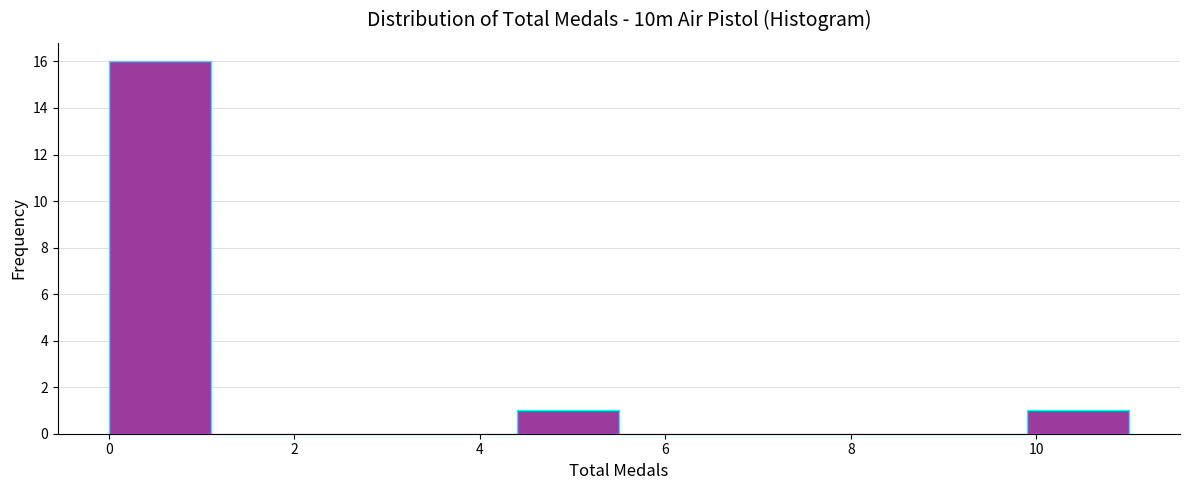

Reading left to right, list every bar in this chart as the range it spans on the x-axis followed by its height. Neither the bar edges nor the heights are printed on the chart, so give them approximately, as read against the axes.

0.0 to 1.1: 16
1.1 to 2.2: 0
2.2 to 3.3: 0
3.3 to 4.4: 0
4.4 to 5.5: 1
5.5 to 6.6: 0
6.6 to 7.7: 0
7.7 to 8.8: 0
8.8 to 9.9: 0
9.9 to 11.0: 1